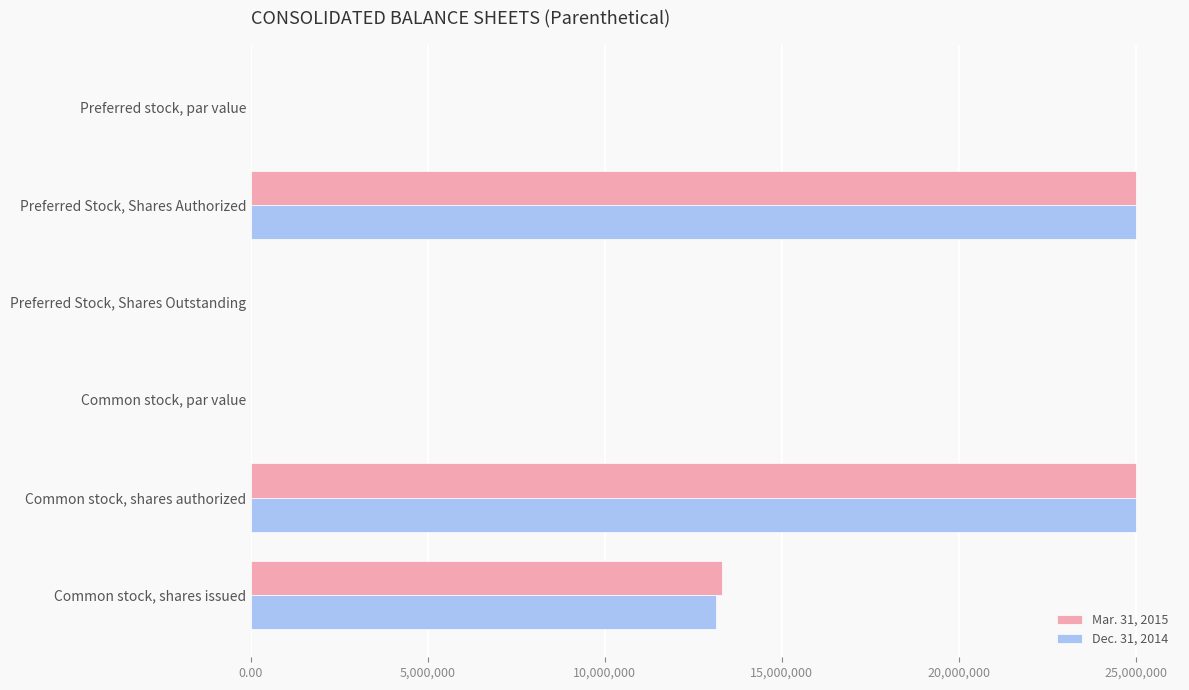

True or false: Dec. 31, 2014 has a value of 0.0 at Common stock, par value.

True